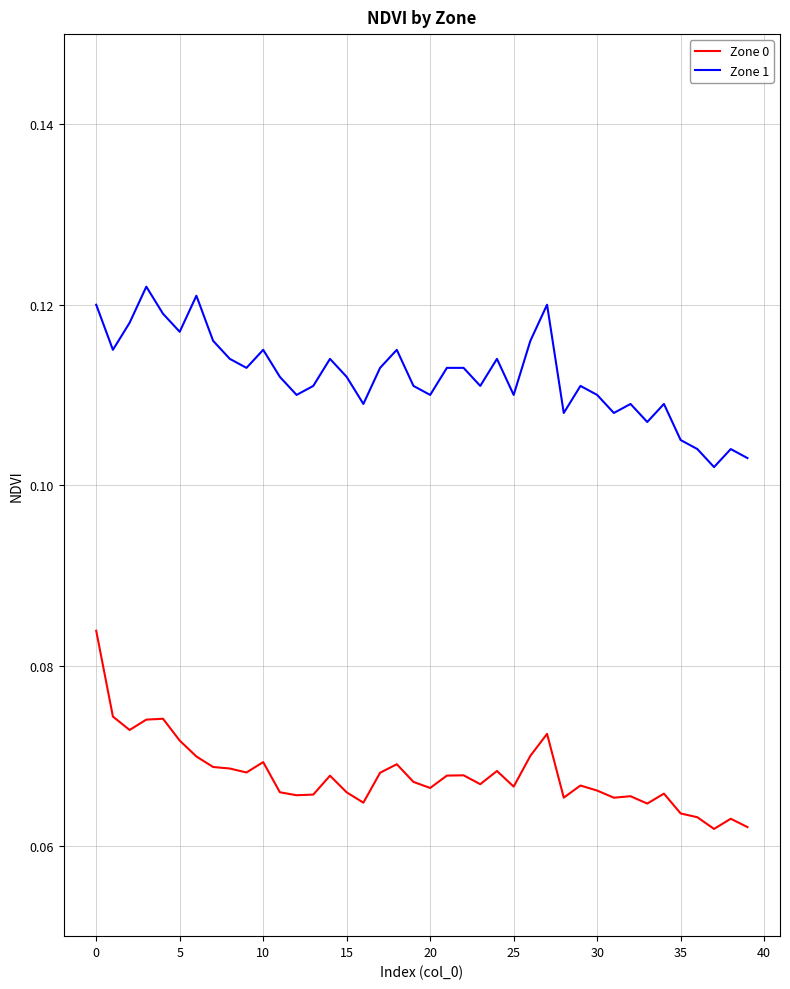

Which series has the largest total across all categories?

Zone 1